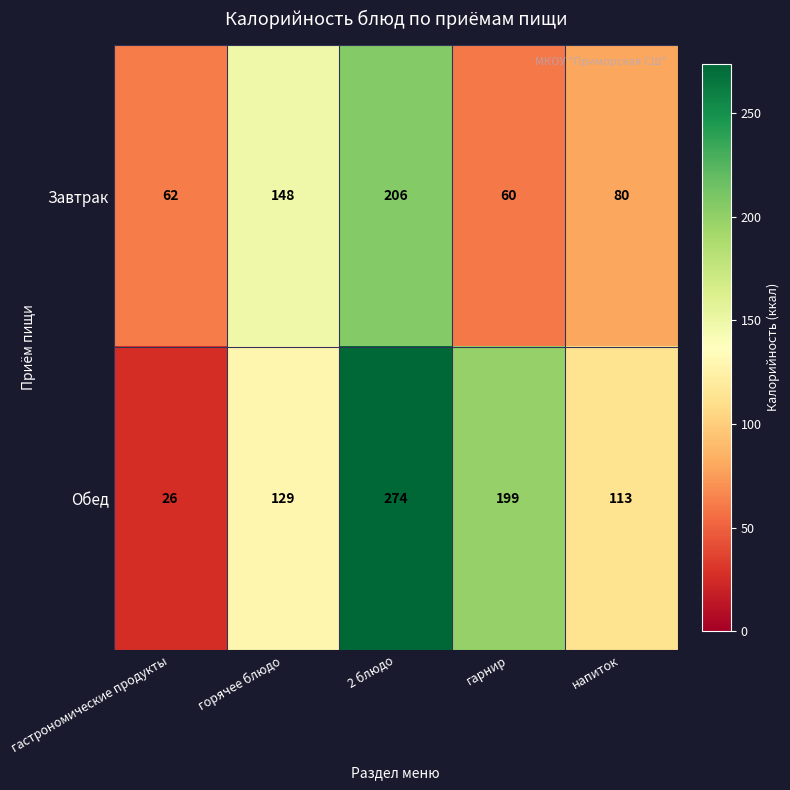

List the series in order of their peak value, highest first.

Обед, Завтрак